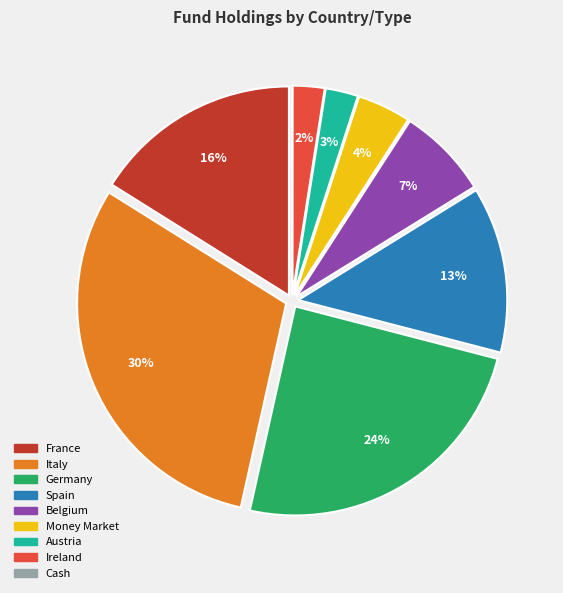

Combined, do Ireland and Spain account for over 50%?

No